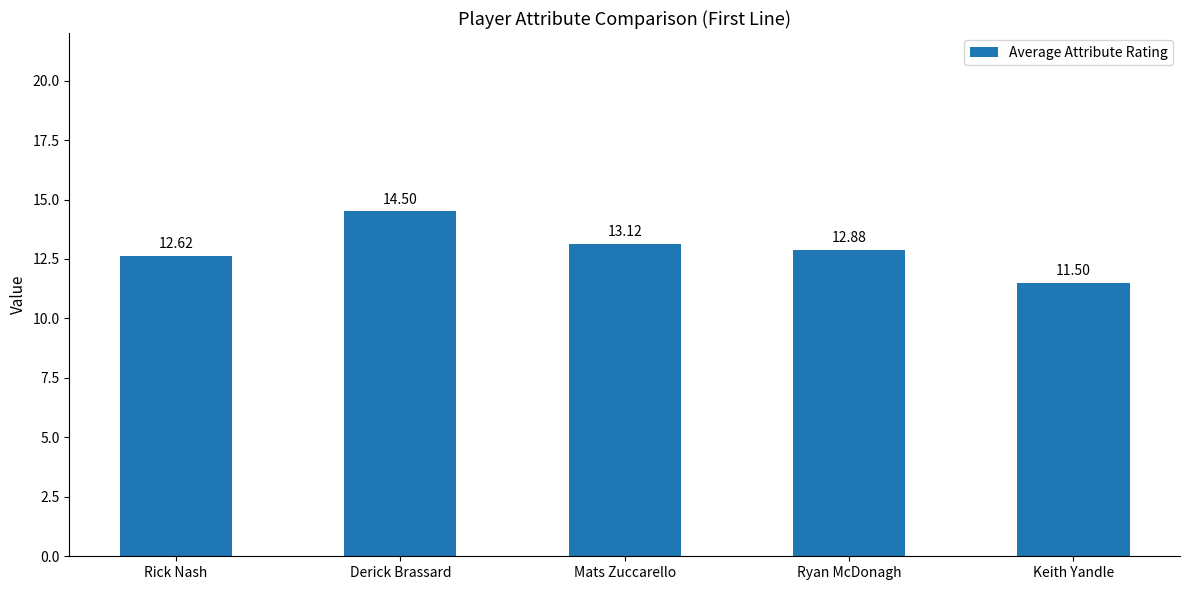

What is the label of the 1st bar from the right?

Keith Yandle